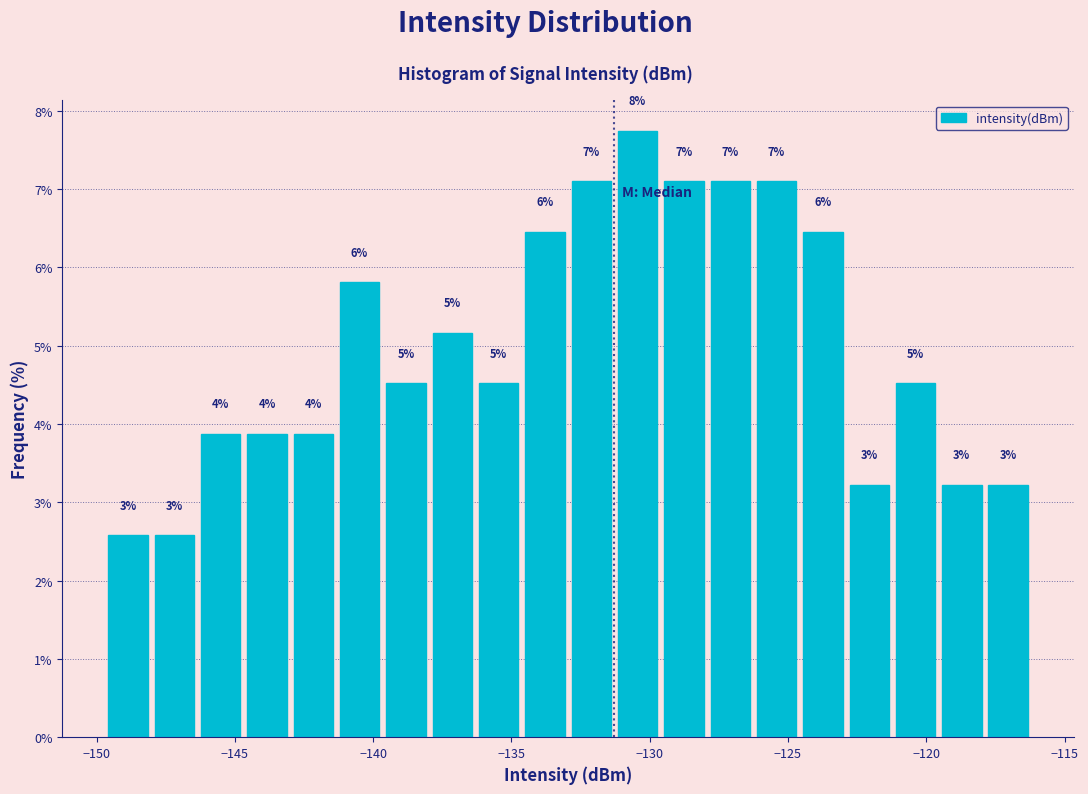

Around what value on the x-axis is the tallest bar? Give the approximate position of its centre, as read against the axis.

-130.5